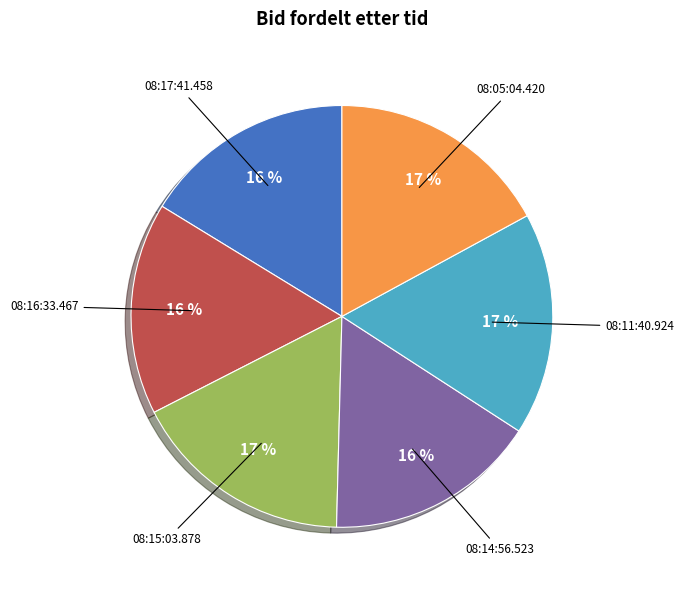

Does any single category account for the majority?

No